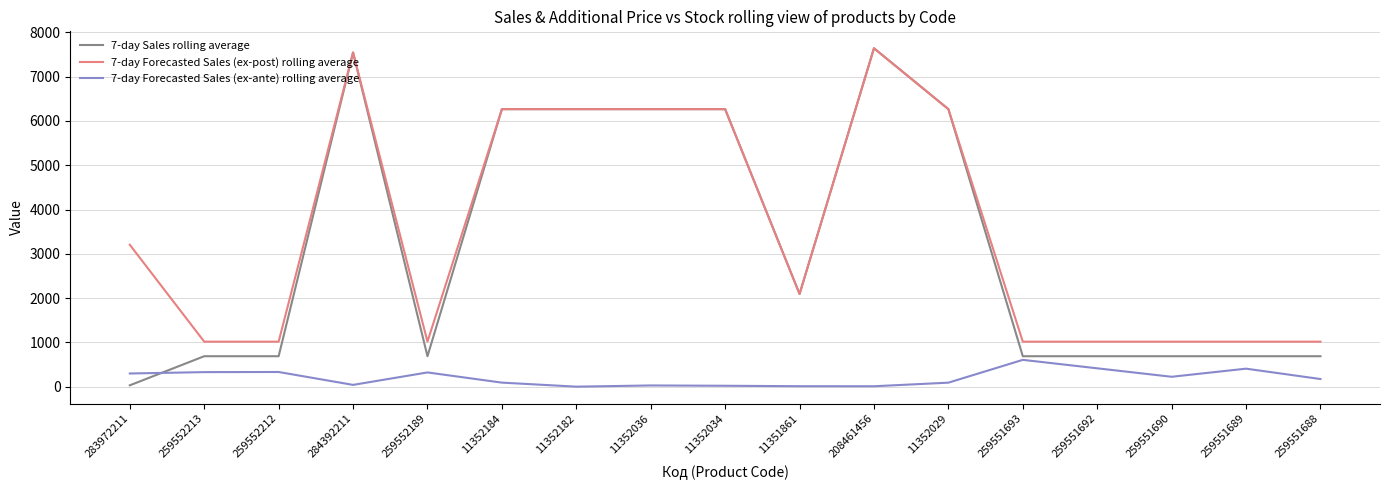

What is the smallest value displayed?

2.0